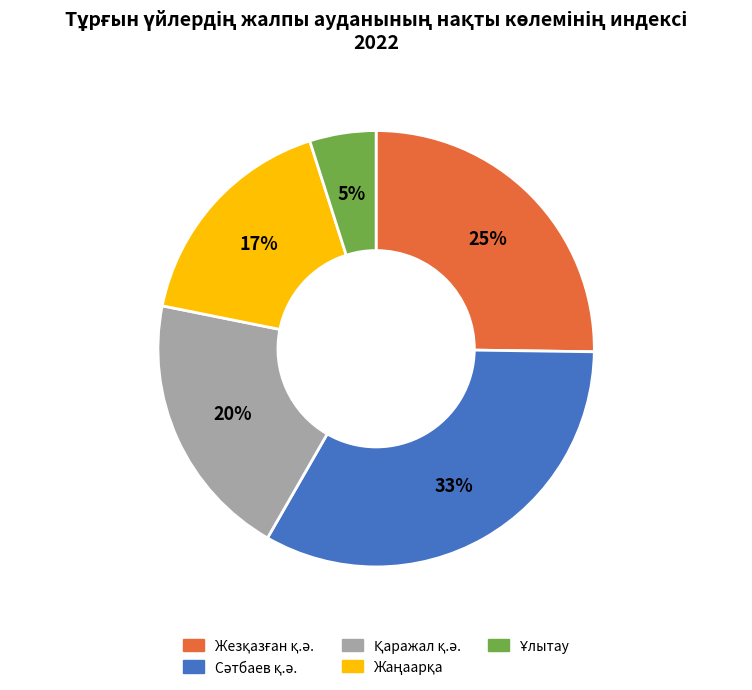

Does any single category account for the majority?

No